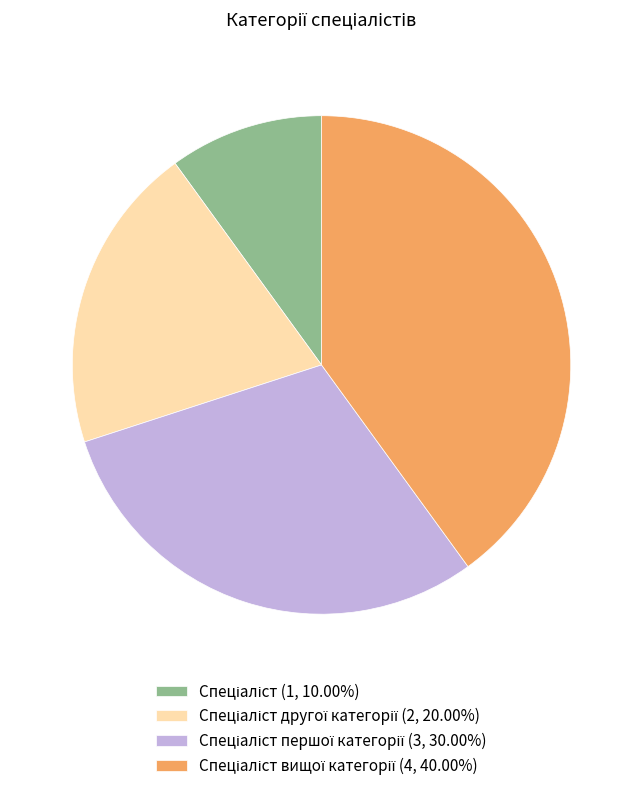

Is there a majority slice in this chart?

No